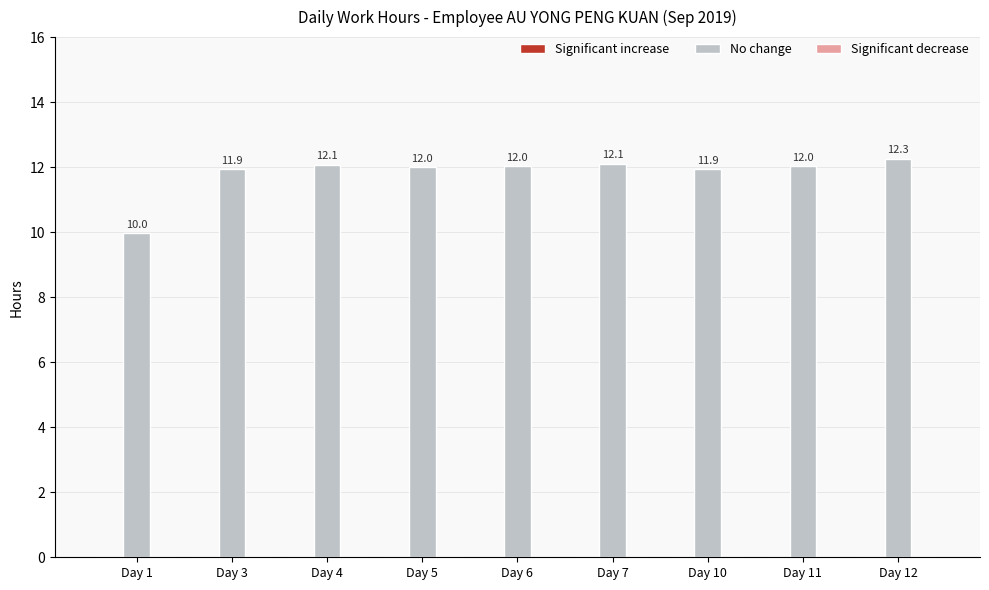

Reading left to right, list all the values displayed in this chart.

10.0	11.9	12.1	12.0	12.0	12.1	11.9	12.0	12.3